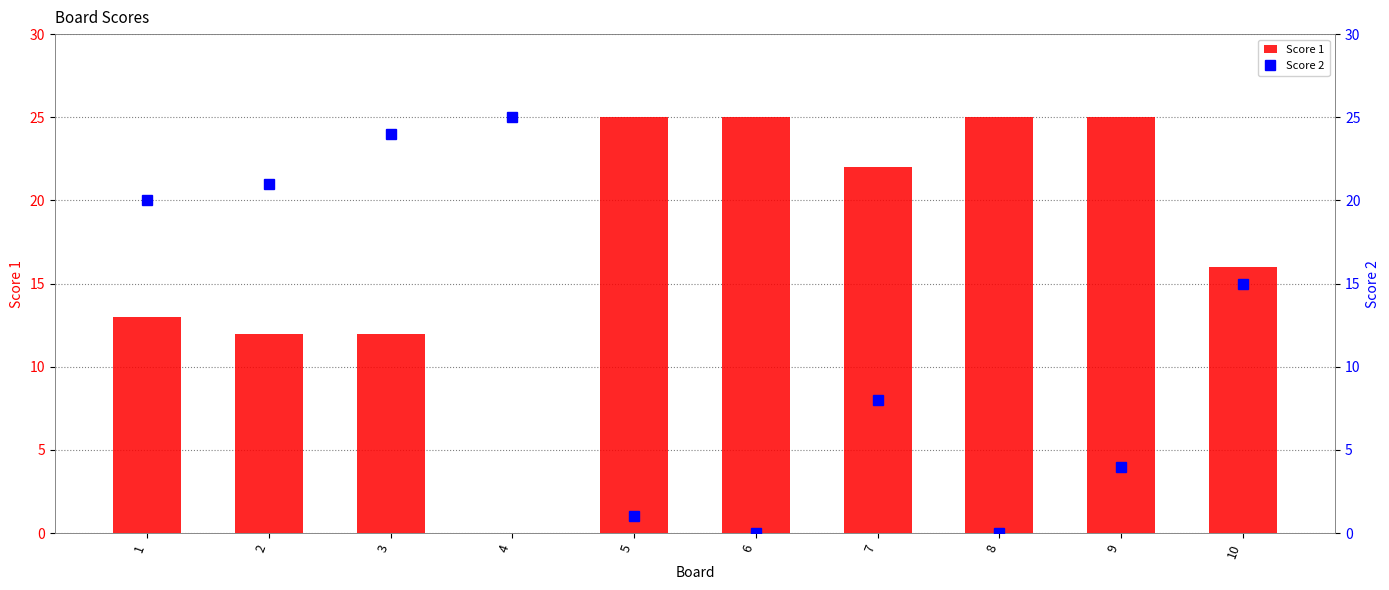

What is the total value across all series at 8?

25